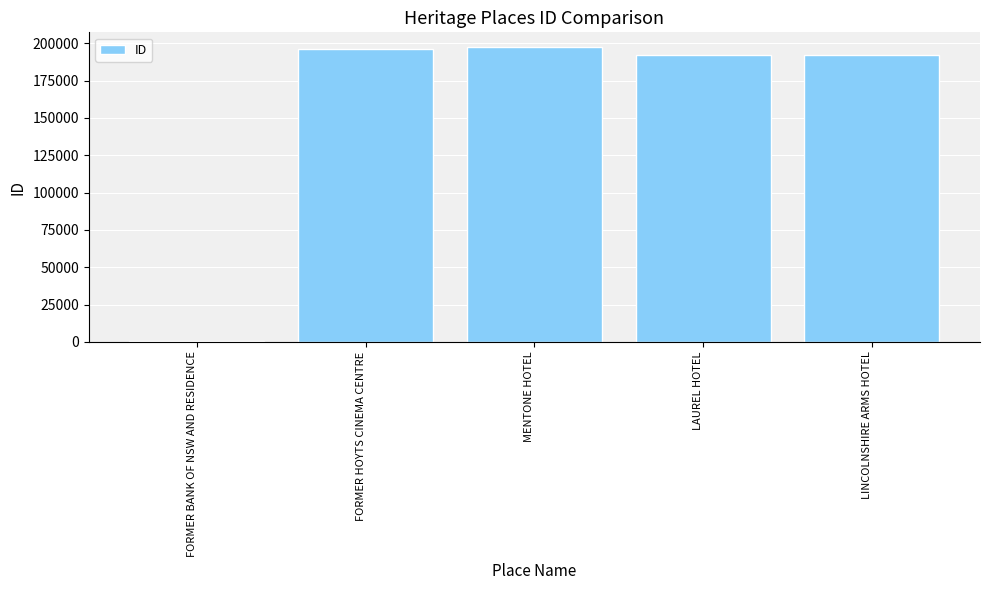

Where does the data first go above 192325?

FORMER HOYTS CINEMA CENTRE